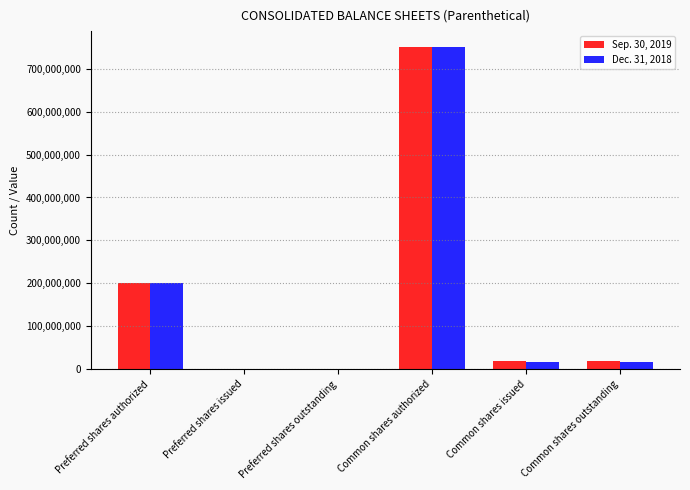

What is the spread (max minus min) of values at Common shares outstanding?

706303